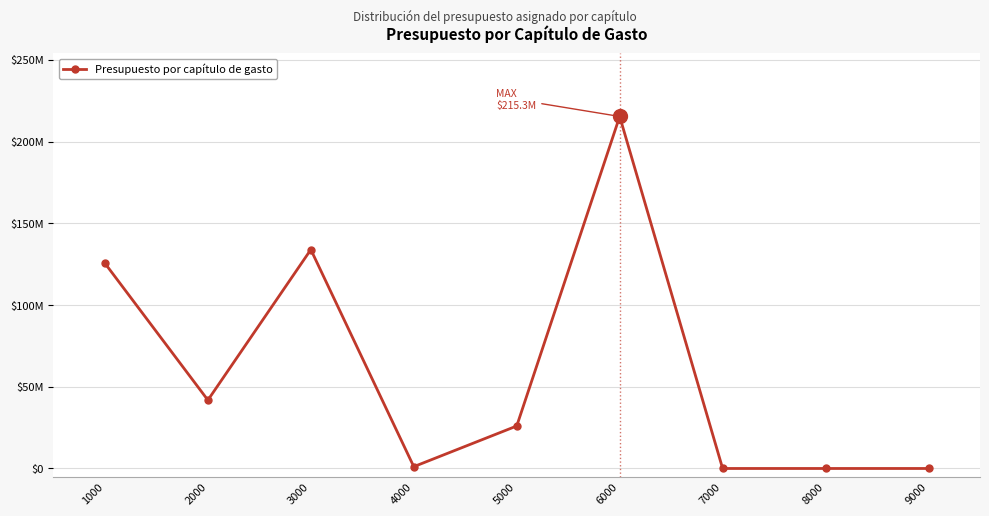

What is the value of the 2nd point from the left?

41808506.0